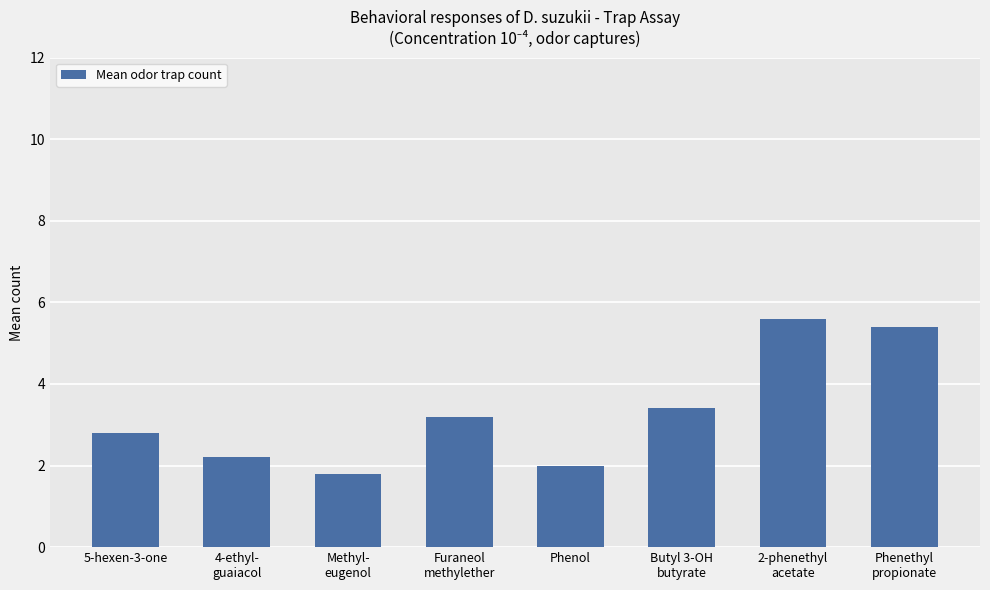

Read the value at Phenethyl
propionate.

5.4